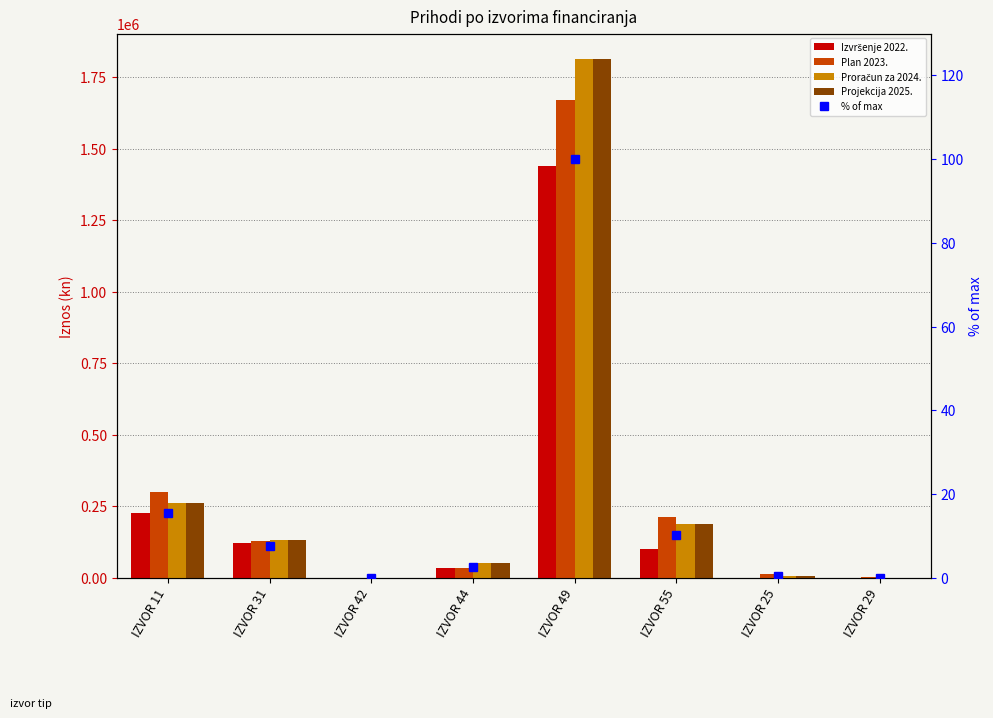

What is the spread (max minus min) of values at IZVOR 25?

11699.7